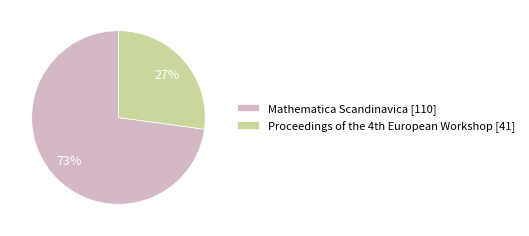

True or false: Mathematica Scandinavica accounts for 79% of the total.

False